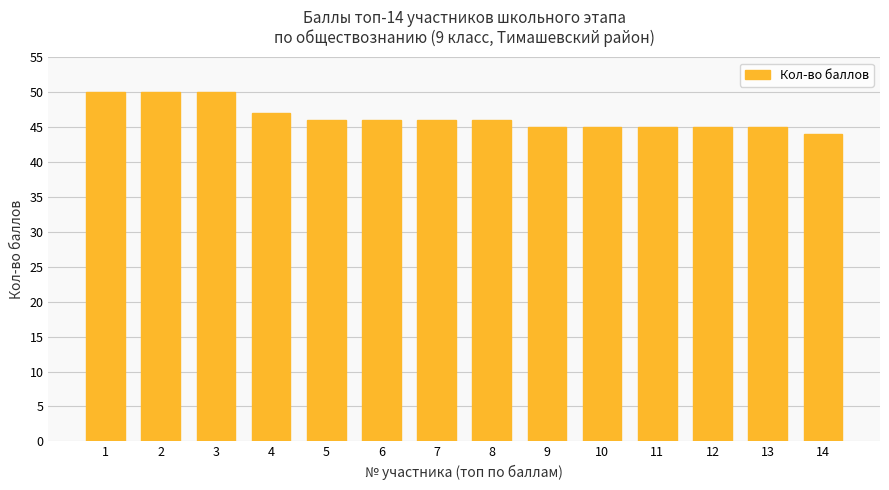

What is the sum of the values at 10 and 1?

95